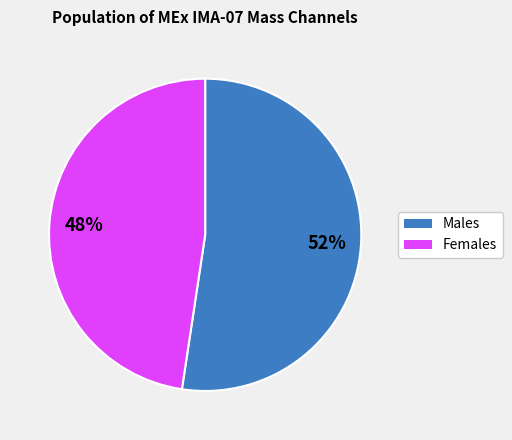

To the nearest percent, what is the average slice percentage?

50%